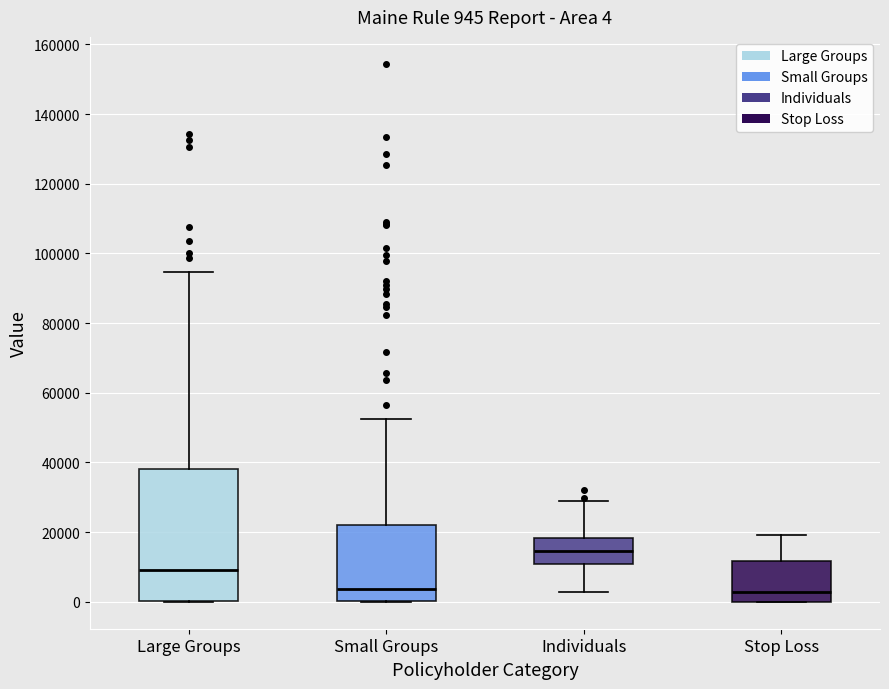

Which box is the tallest, from its lower edge to its upper edge?

Large Groups